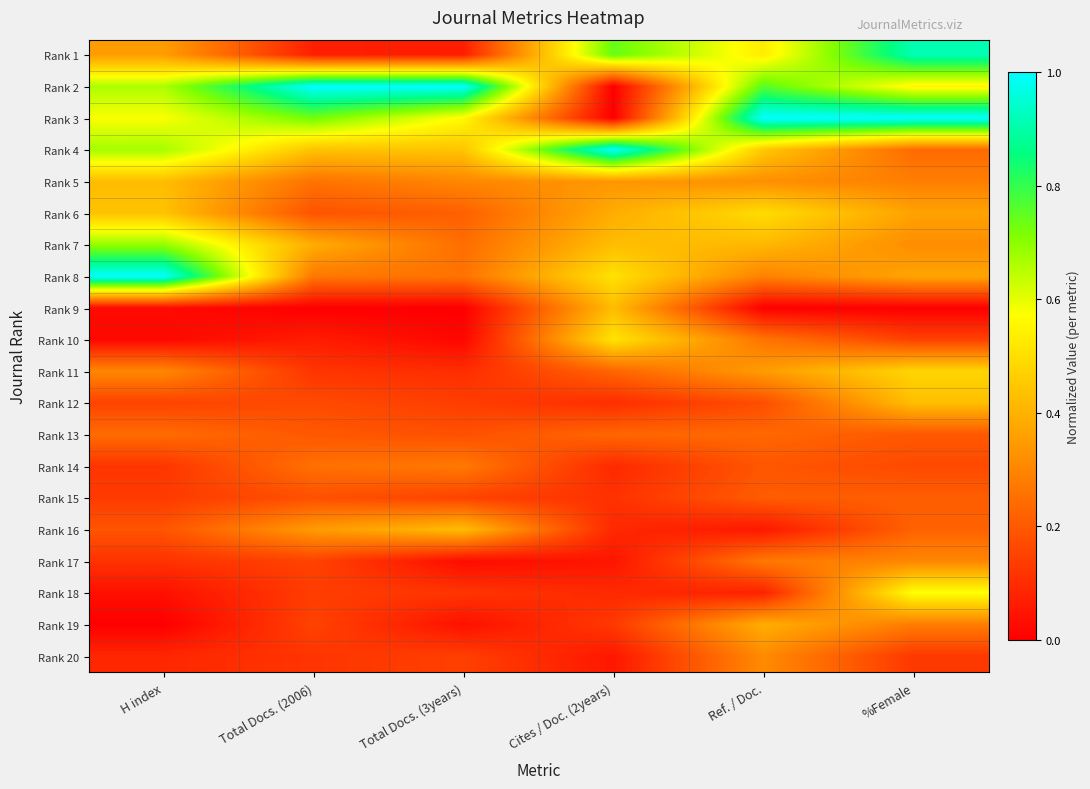

Between Total Docs. (2006) and Cites / Doc. (2years), which is larger?

Cites / Doc. (2years)